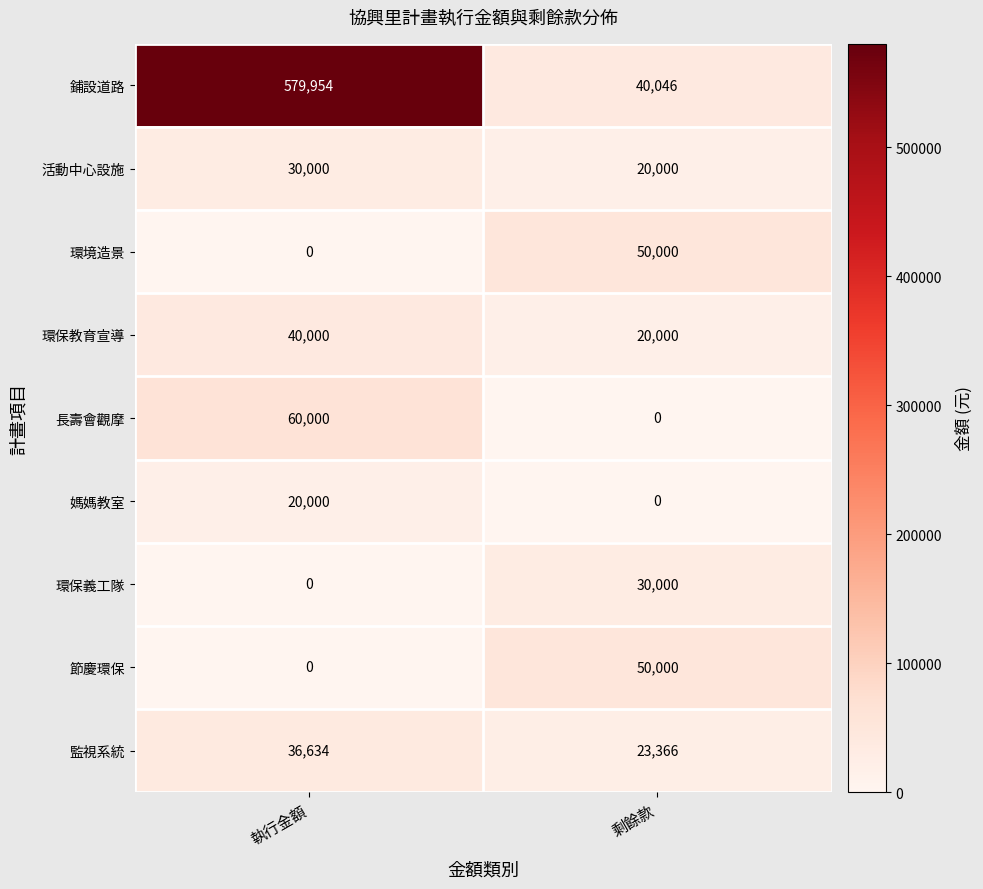

Which series has the largest total across all categories?

鋪設道路